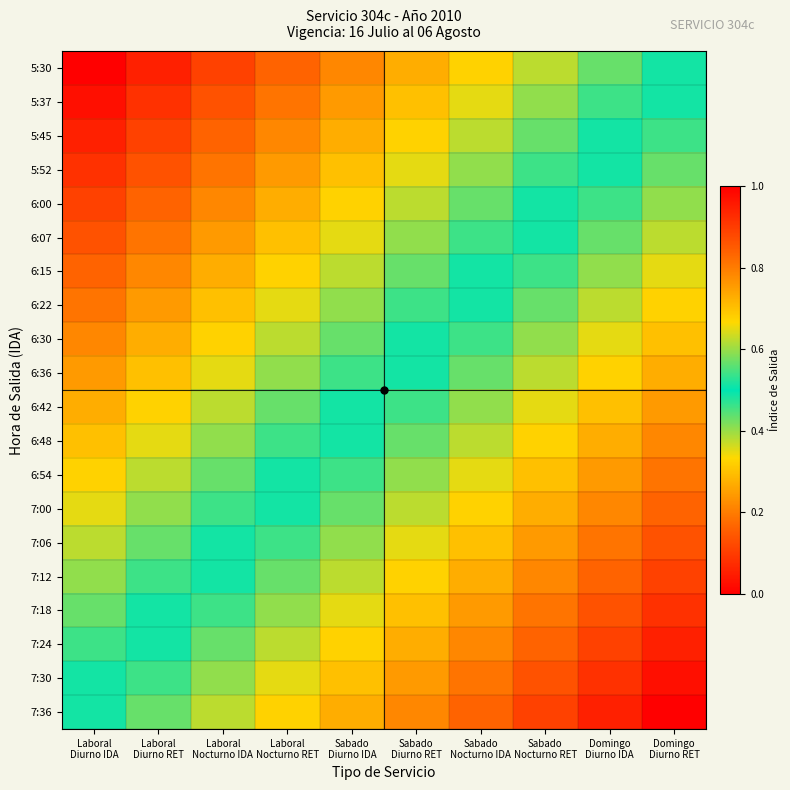

Which has a higher value, Sabado
Nocturno IDA or Laboral
Nocturno RET?

Sabado
Nocturno IDA